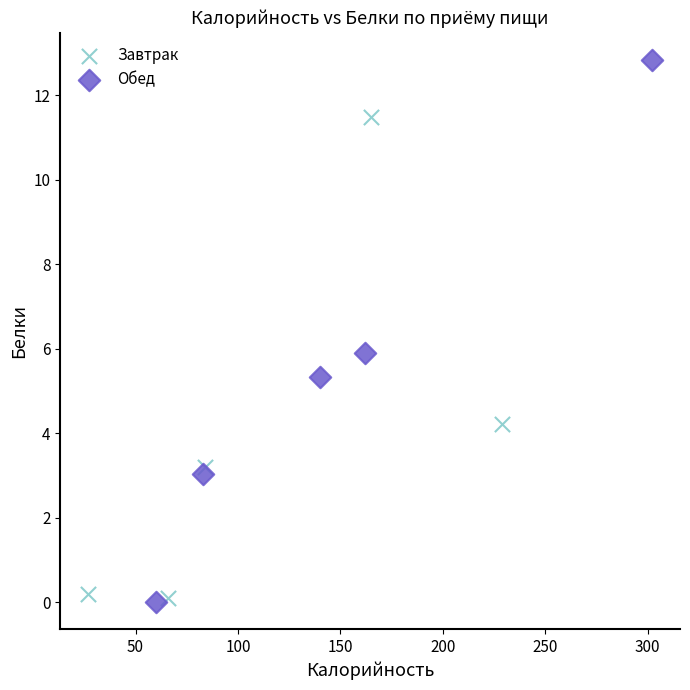

Which series has the largest Y range (max minus min)?

Обед